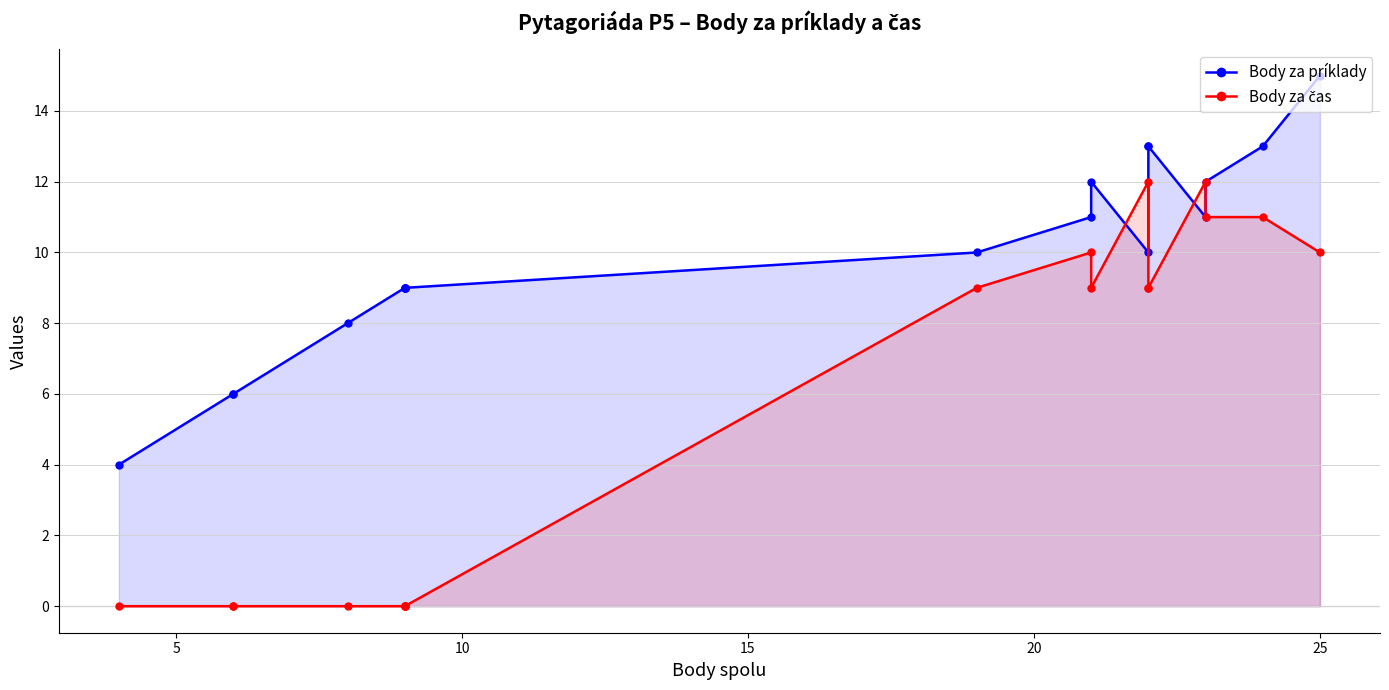

What is the maximum value shown in the chart?

15